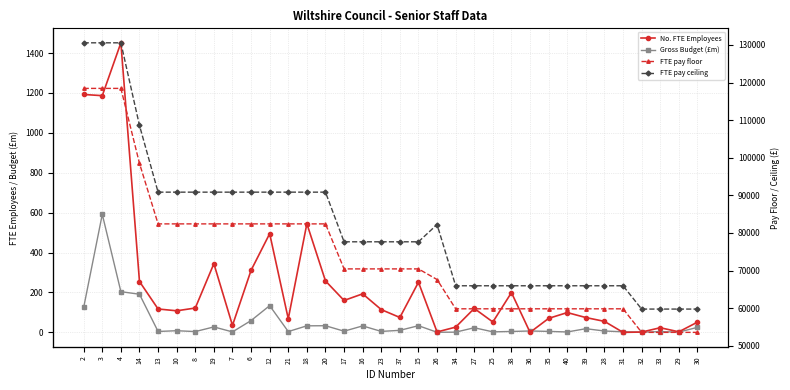

How many data points in FTE pay ceiling are less than 77640?

14